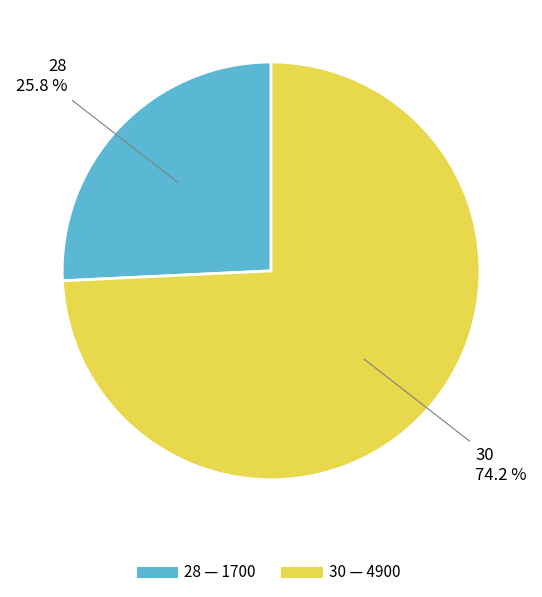

True or false: 30 accounts for 80% of the total.

False